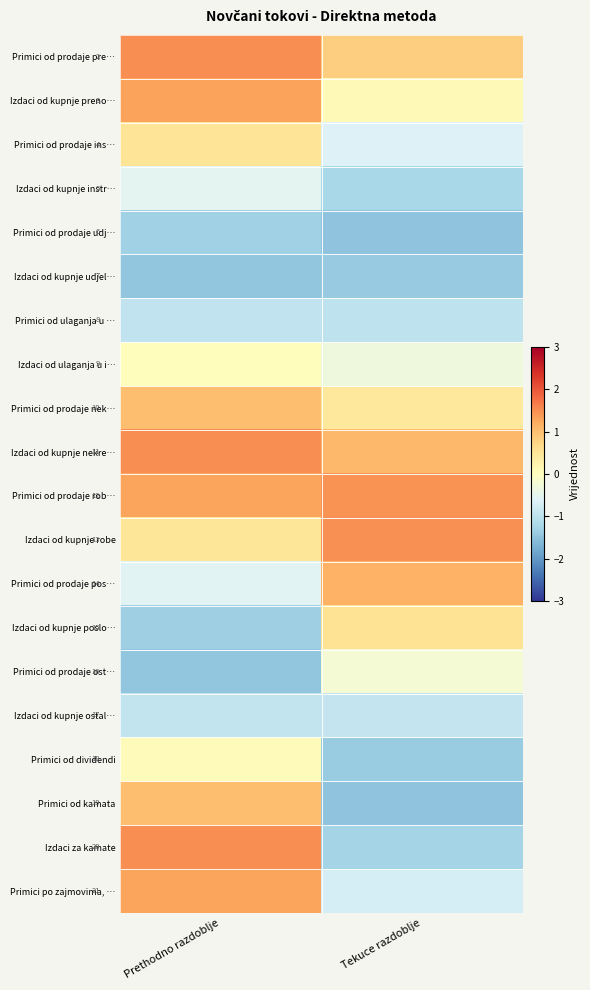

What is the sum of all Izdaci od kupnje udjel… values?

-2.9